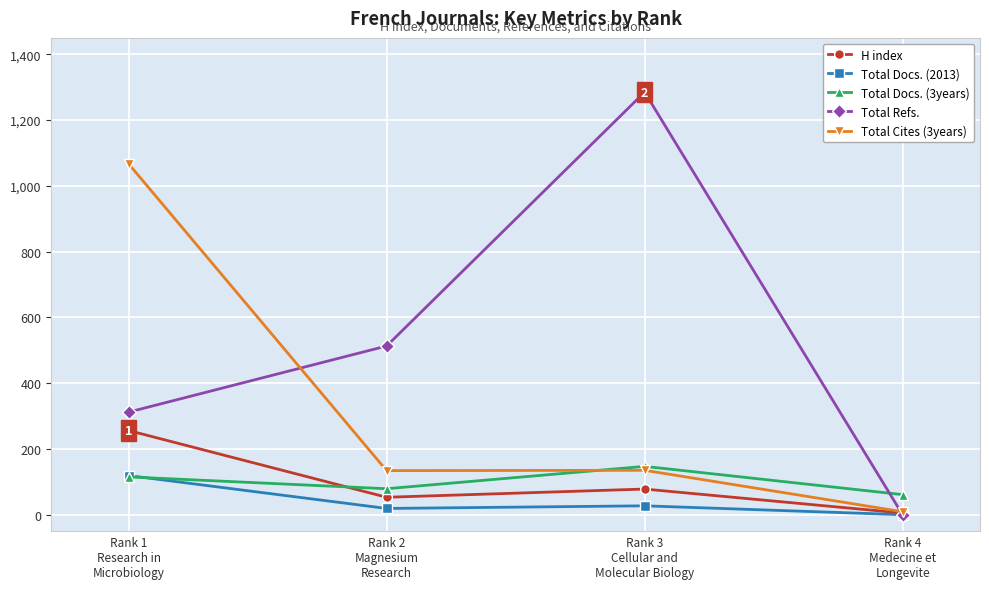

Which series has the widest spread of values?

Total Refs.